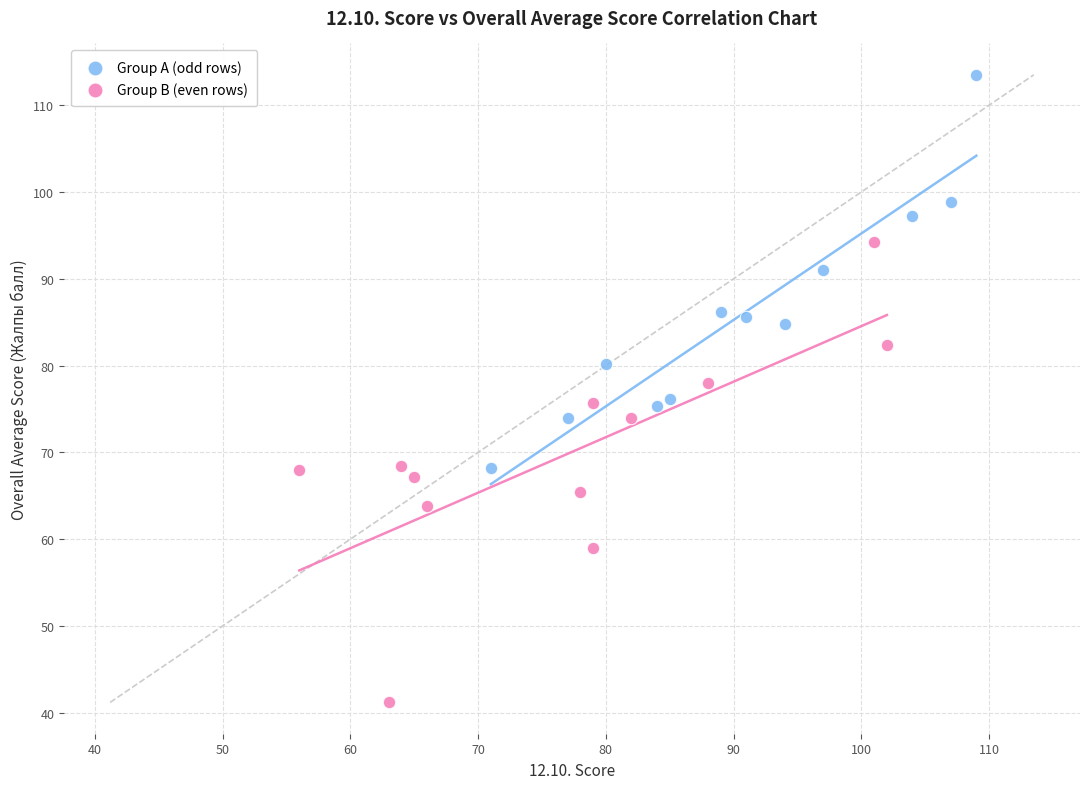

Which series has the widest spread of Y values?

Group B (even rows)